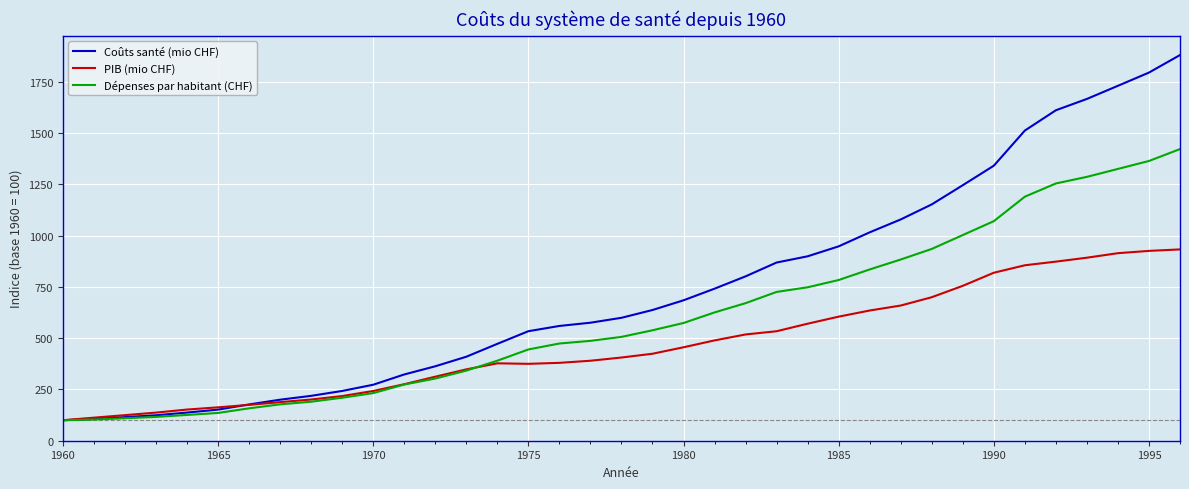

What is the smallest value displayed?

100.0